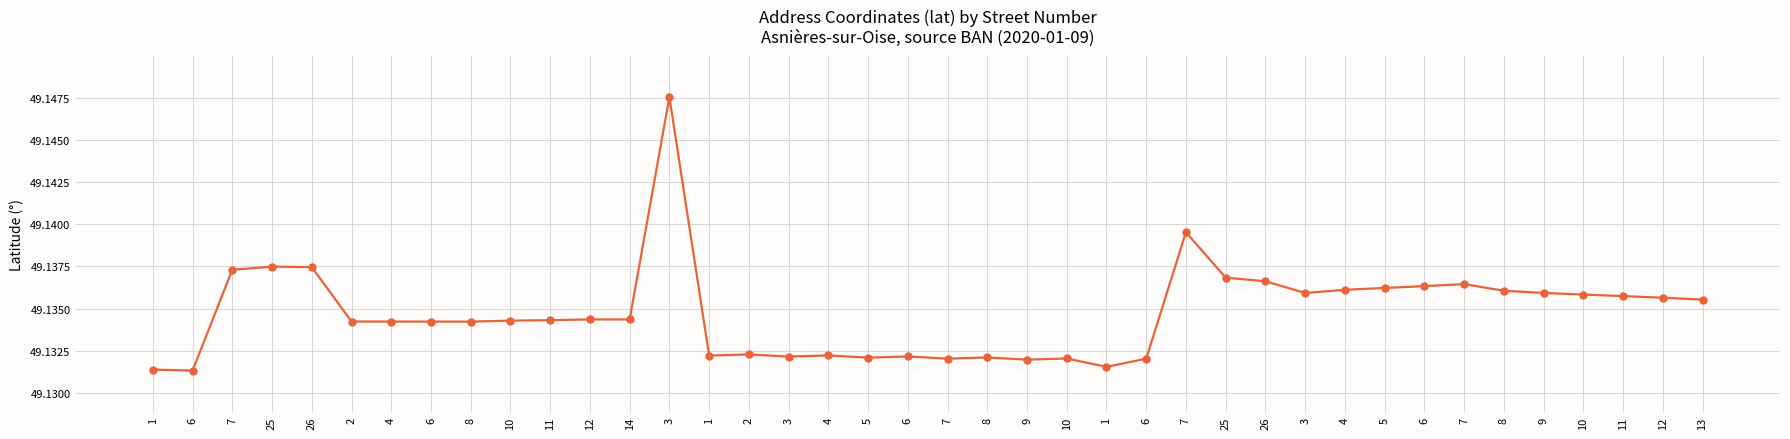

The chart shows a value of 49.1 at 1. True or false?

True